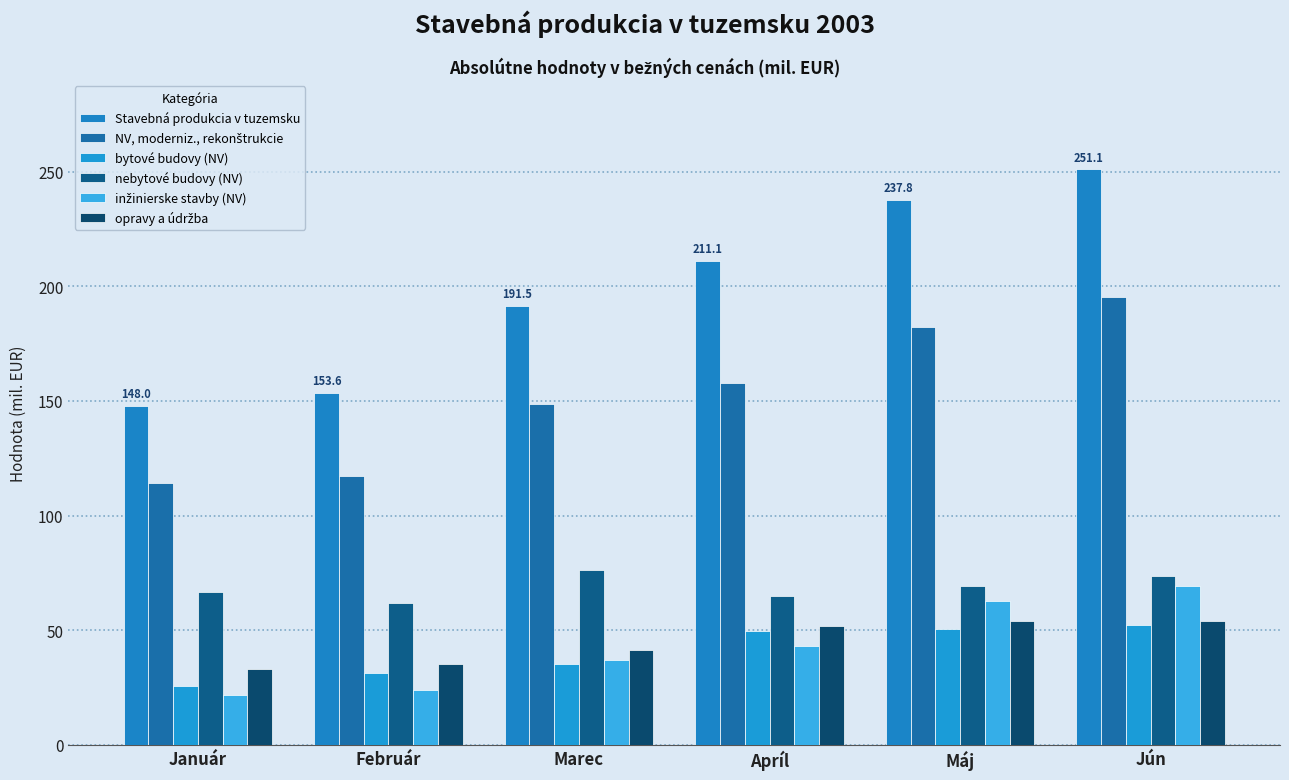

How many series are shown in this chart?

6